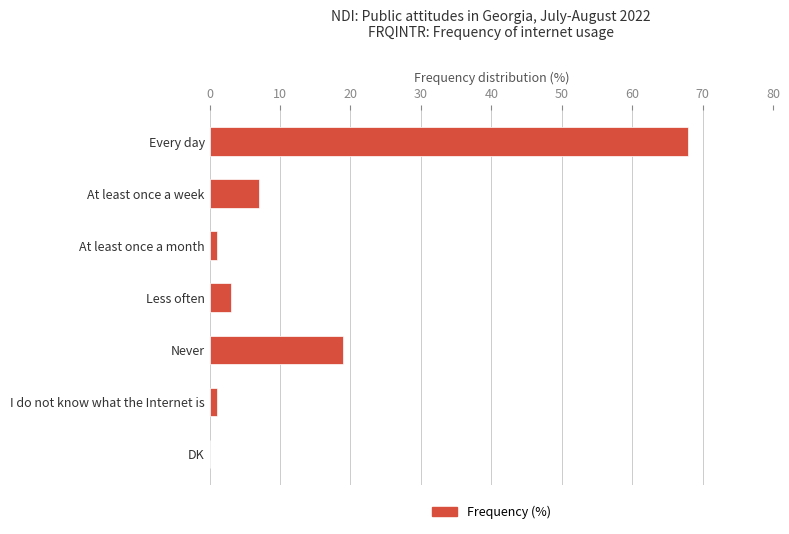

What is the greatest value displayed?

68